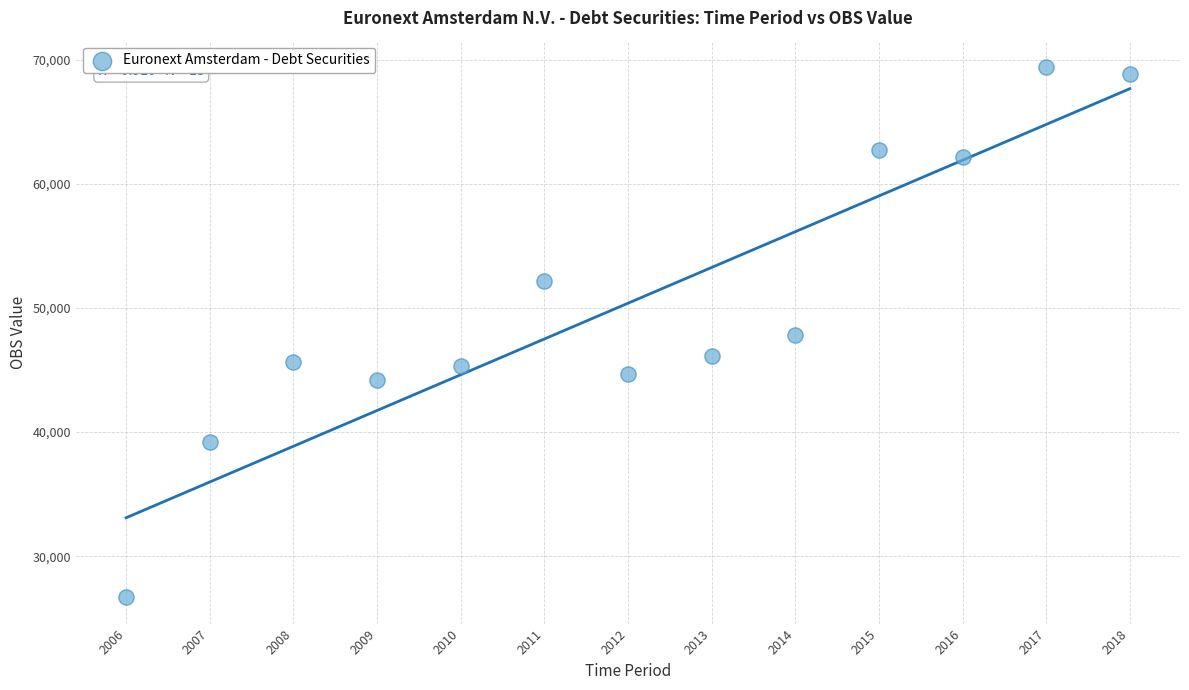

What is the range of X values (max minus min)?

12